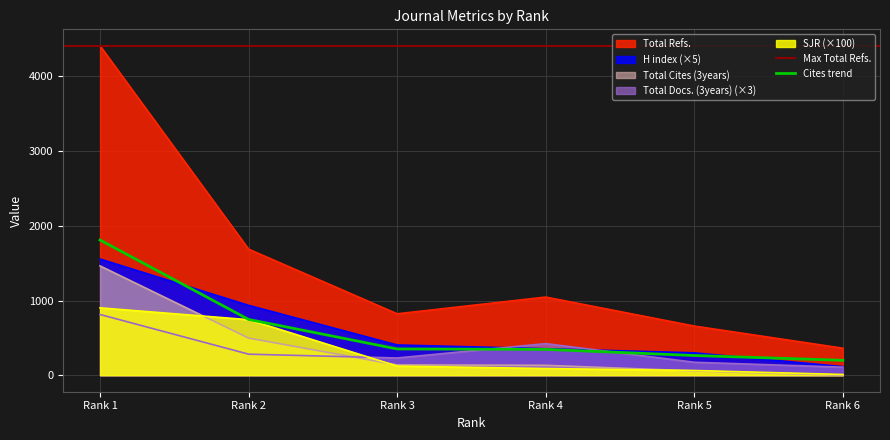

Is it true that Total Cites (3years) equals 497.0 at Rank 2?

True